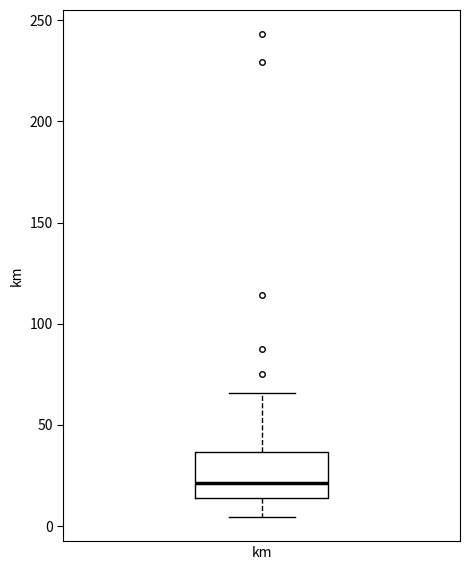

Read this box plot against the y-axis: the position of the median line, the range covered by the box, and the ends of both whiskers. The values are not printed on the chart, so give them approximately, as read against the axis.

median 20, box 15 to 35, whiskers 5 to 65